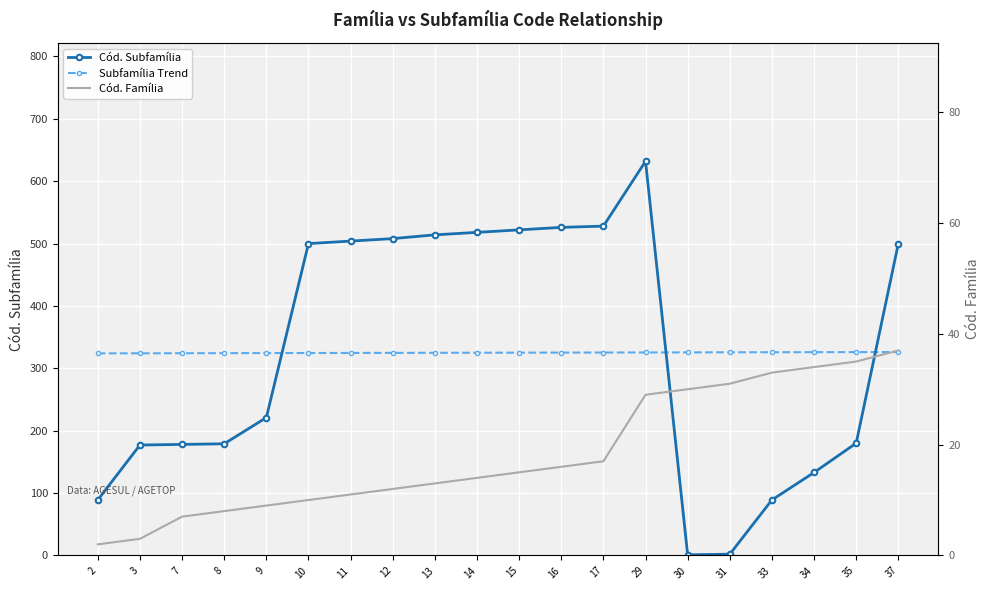

Reading right to left, what are all the values shown in this chart?

Cód. Subfamília: 500.0	180.0	133.0	89.0	2.0	1.0	632.0	528.0	526.0	522.0	518.0	514.0	508.0	504.0	500.0	221.0	179.0	178.0	177.0	89.0
Subfamília Trend: 326.1	326.0	325.9	325.8	325.7	325.6	325.4	325.3	325.2	325.1	325.0	324.9	324.8	324.7	324.5	324.4	324.3	324.2	324.1	324.0
Cód. Família: 37.0	35.0	34.0	33.0	31.0	30.0	29.0	17.0	16.0	15.0	14.0	13.0	12.0	11.0	10.0	9.0	8.0	7.0	3.0	2.0